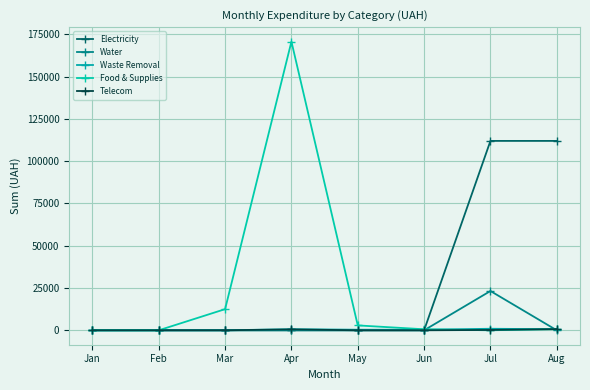

Which category has the highest value in the Water series?

Jul